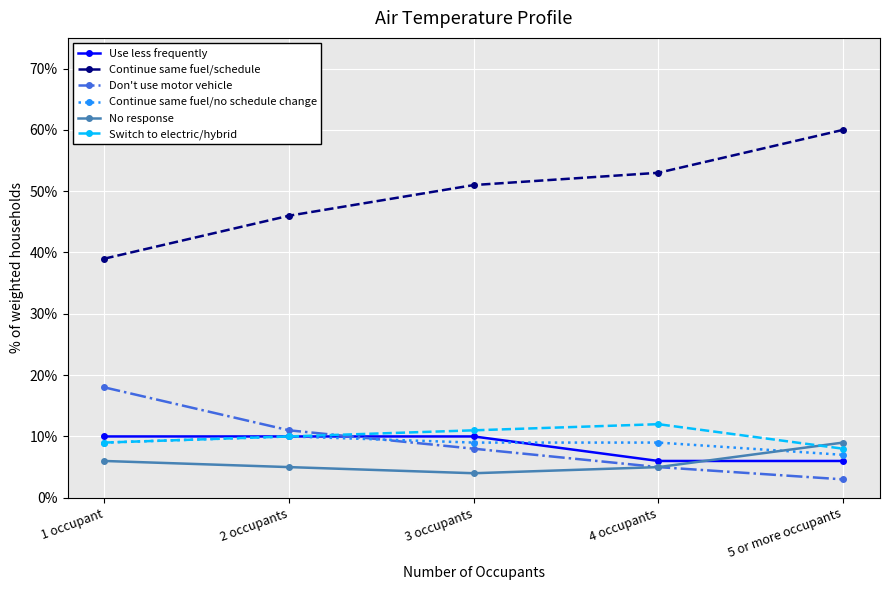

True or false: Switch to electric/hybrid and Continue same fuel/schedule cross at least once.

False